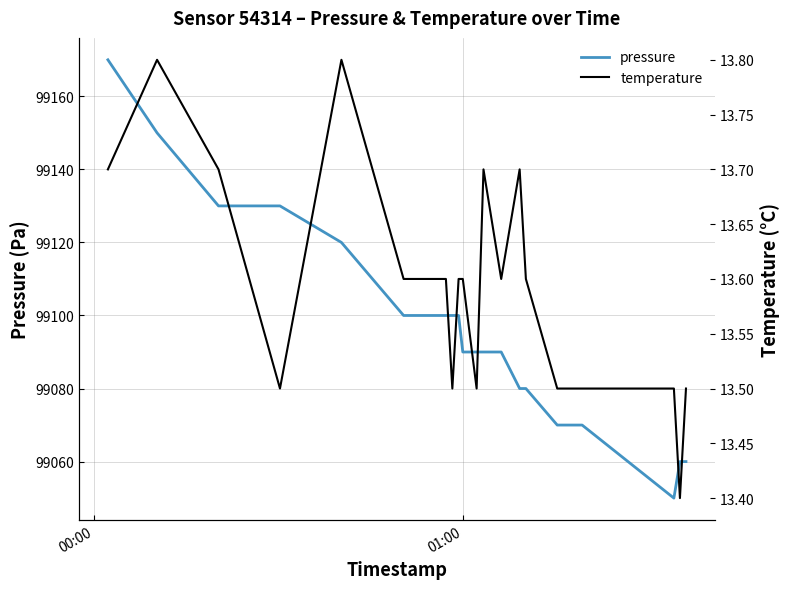

What is the lowest value of the pressure series?

99050